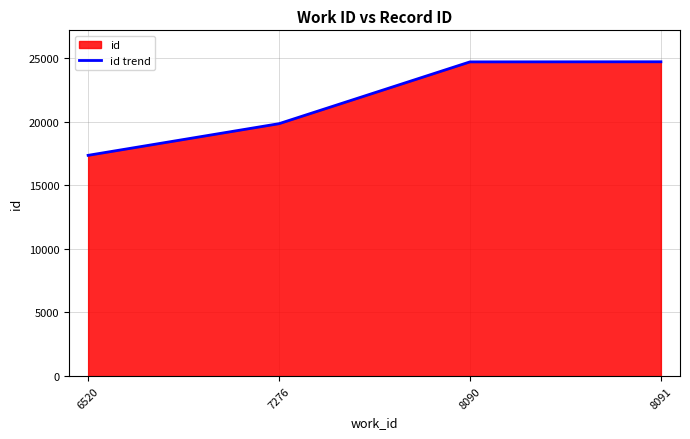

Does the chart have visible grid lines?

Yes